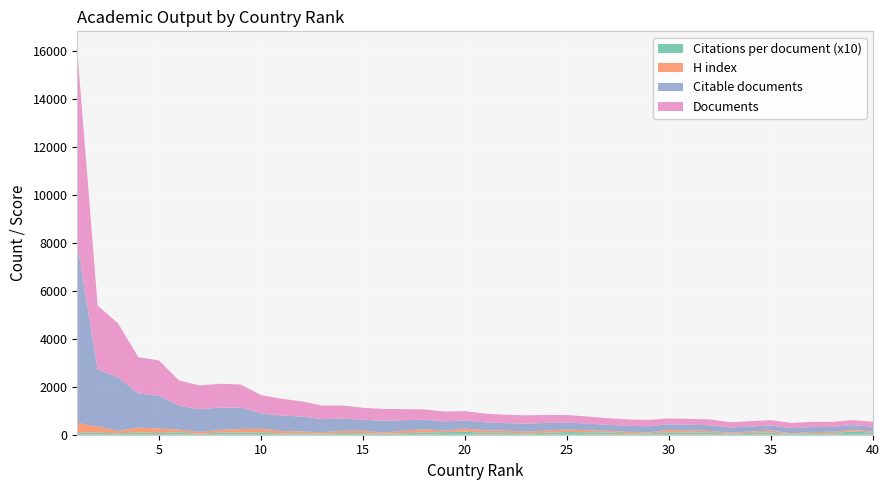

Reading right to left, transcribe all the data shown in this chart.

Documents: 205.0	209.0	209.0	217.0	219.0	220.0	221.0	223.0	241.0	245.0	245.0	263.0	265.0	273.0	297.0	316.0	333.0	348.0	352.0	365.0	388.0	414.0	434.0	457.0	495.0	496.0	543.0	568.0	631.0	704.0	759.0	961.0	993.0	999.0	1049.0	1480.0	1510.0	2254.0	2665.0	8076.0
Citable documents: 200.0	200.0	207.0	206.0	219.0	212.0	214.0	214.0	238.0	241.0	236.0	260.0	252.0	253.0	277.0	291.0	319.0	339.0	308.0	340.0	343.0	384.0	401.0	440.0	493.0	462.0	510.0	549.0	625.0	645.0	645.0	898.0	931.0	942.0	996.0	1366.0	1426.0	2236.0	2380.0	7472.0
H index: 51.0	66.0	59.0	44.0	29.0	82.0	54.0	47.0	63.0	88.0	98.0	39.0	63.0	64.0	87.0	99.0	94.0	66.0	94.0	100.0	126.0	65.0	127.0	105.0	47.0	101.0	92.0	55.0	77.0	101.0	159.0	148.0	111.0	83.0	109.0	183.0	203.0	100.0	254.0	405.0
Citations per document: 8.6	13.4	6.2	7.0	2.4	9.3	7.8	3.8	9.7	8.6	10.1	5.5	5.8	9.8	10.1	11.5	8.2	5.7	8.1	7.7	12.9	10.3	9.7	6.5	4.1	6.5	7.3	4.6	5.8	5.3	9.4	9.1	9.2	3.5	10.3	7.6	9.2	5.8	8.8	8.5